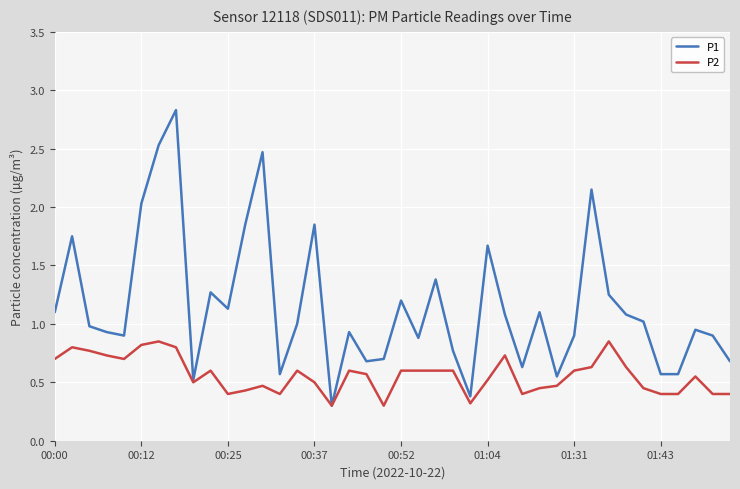

Which series has the widest spread of values?

P1